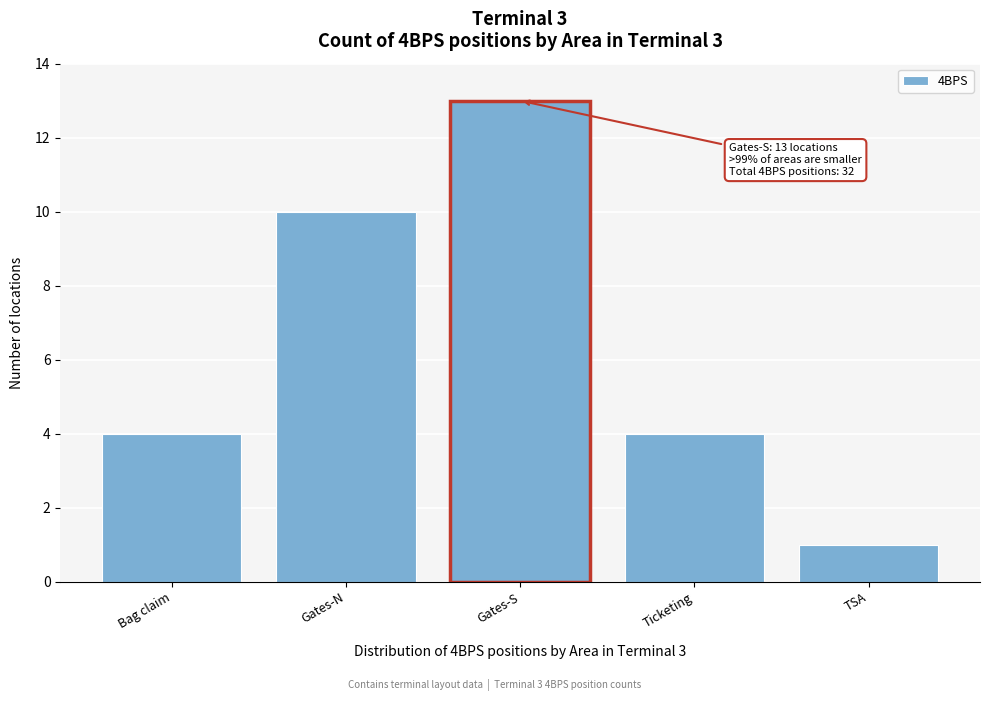

Reading left to right, transcribe all the data shown in this chart.

Bag claim=4	Gates-N=10	Gates-S=13	Ticketing=4	TSA=1